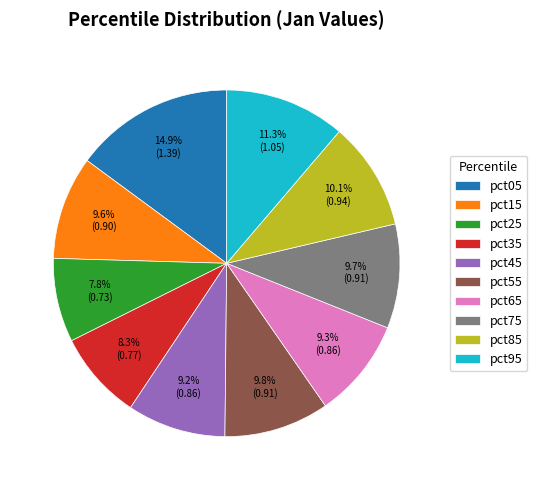

What percentage is NOT represented by pct75?

90.3%